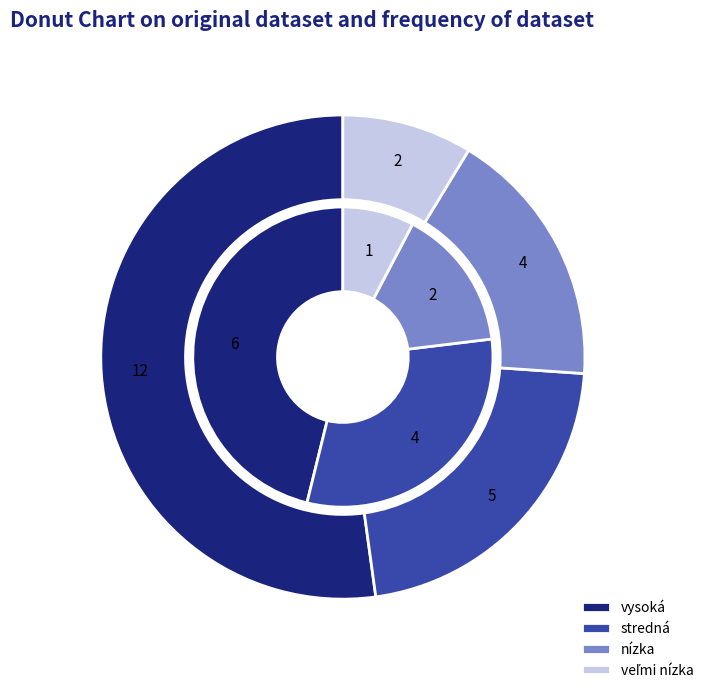

Count the number of slices in the pie.

4